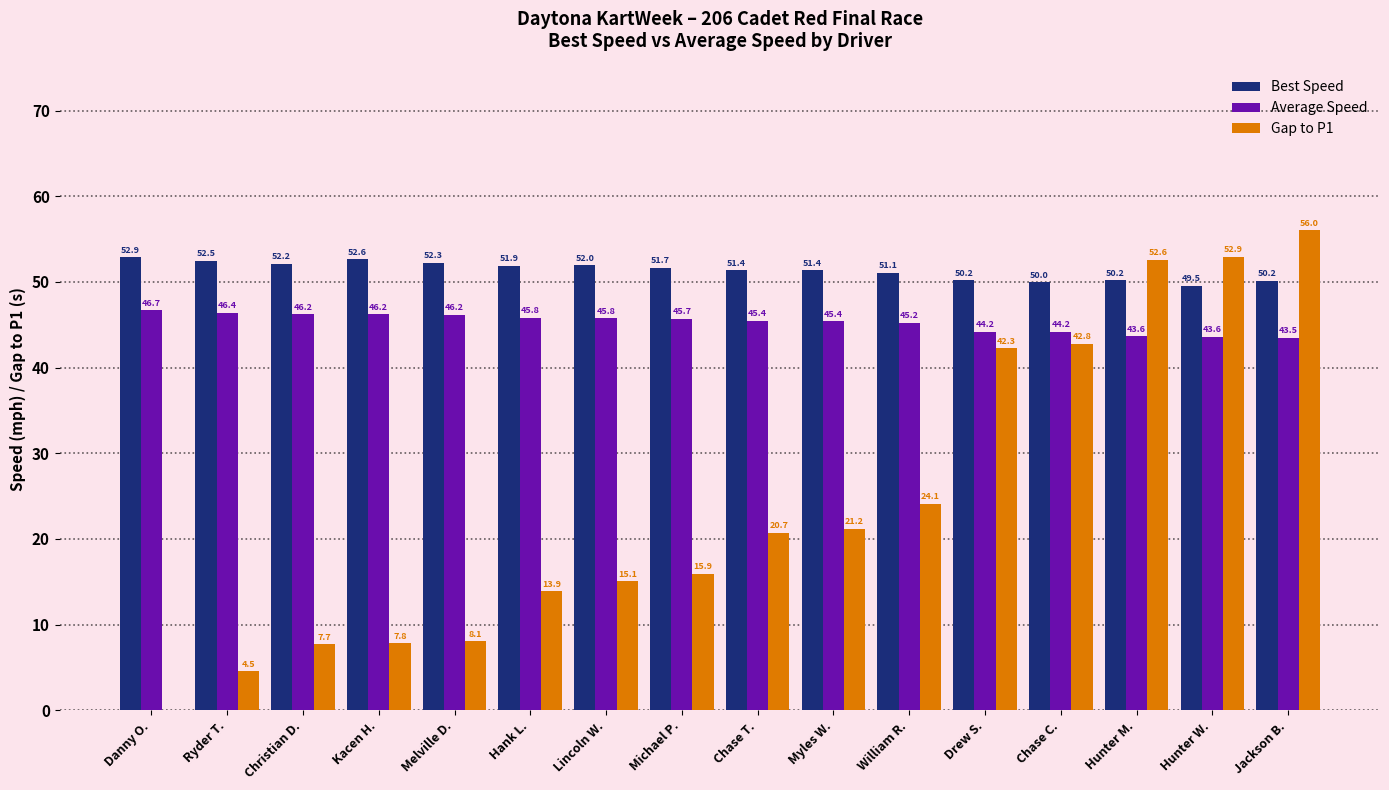

At which category is the sum across all series the highest?

Jackson B.